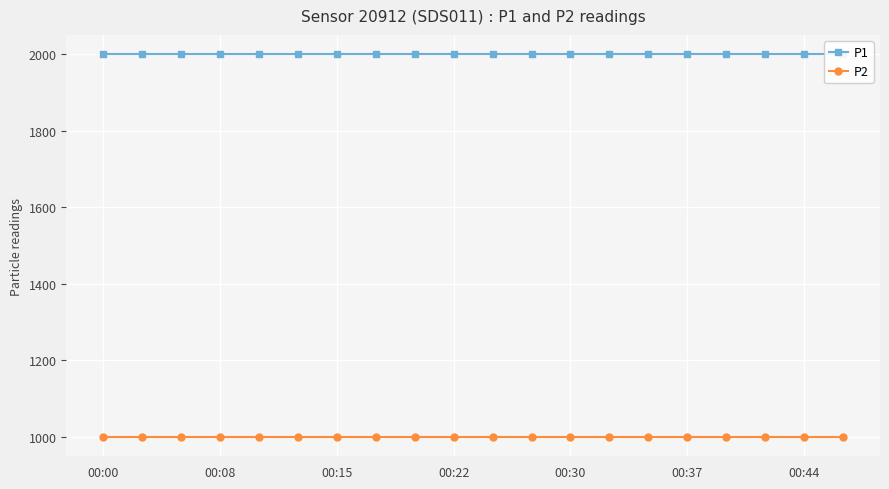

What is the total value across all series at 11?

2999.8